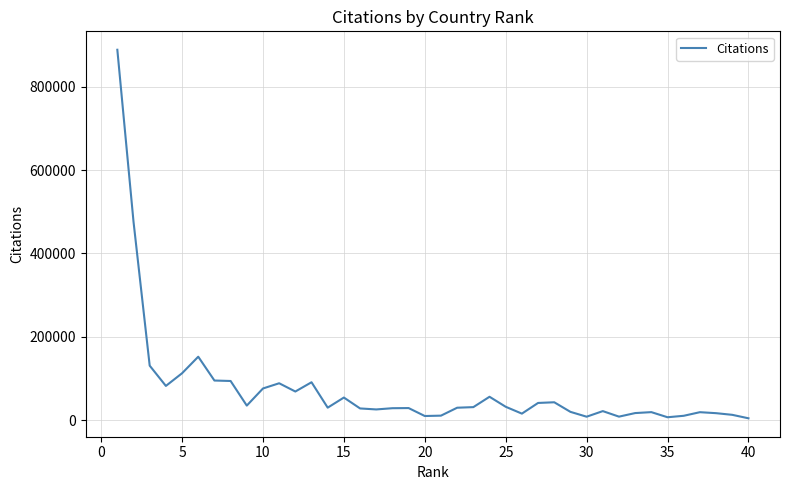

What is the difference between the second highest and second lowest values?

469128